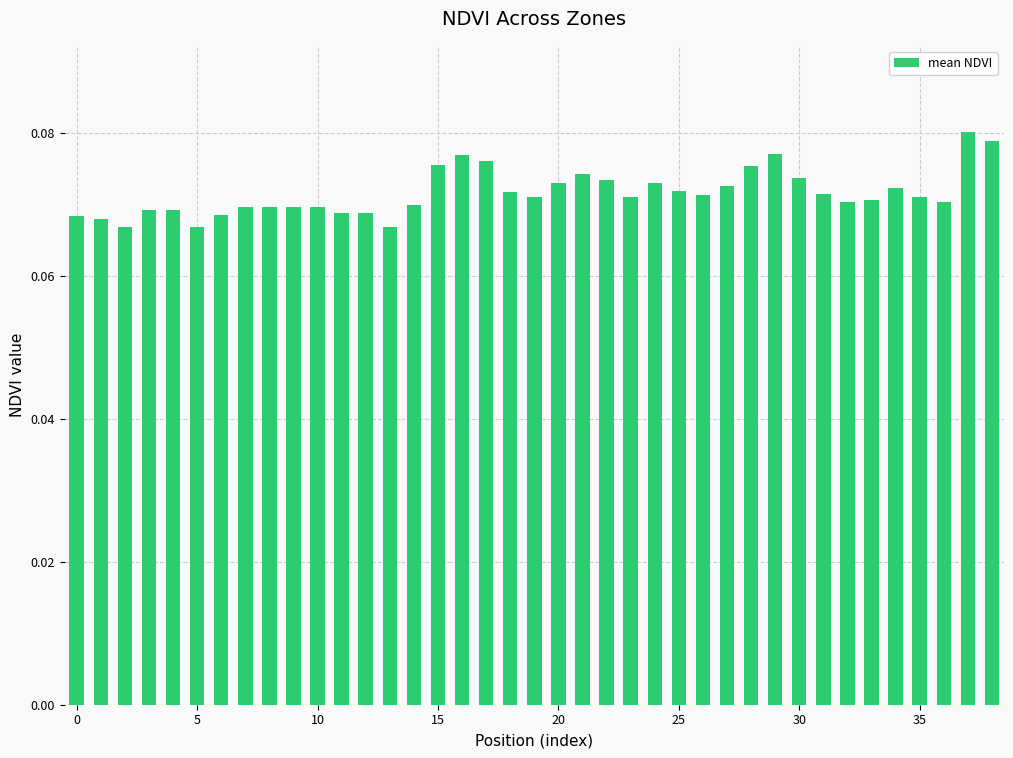

What is the sum of all values?

2.8